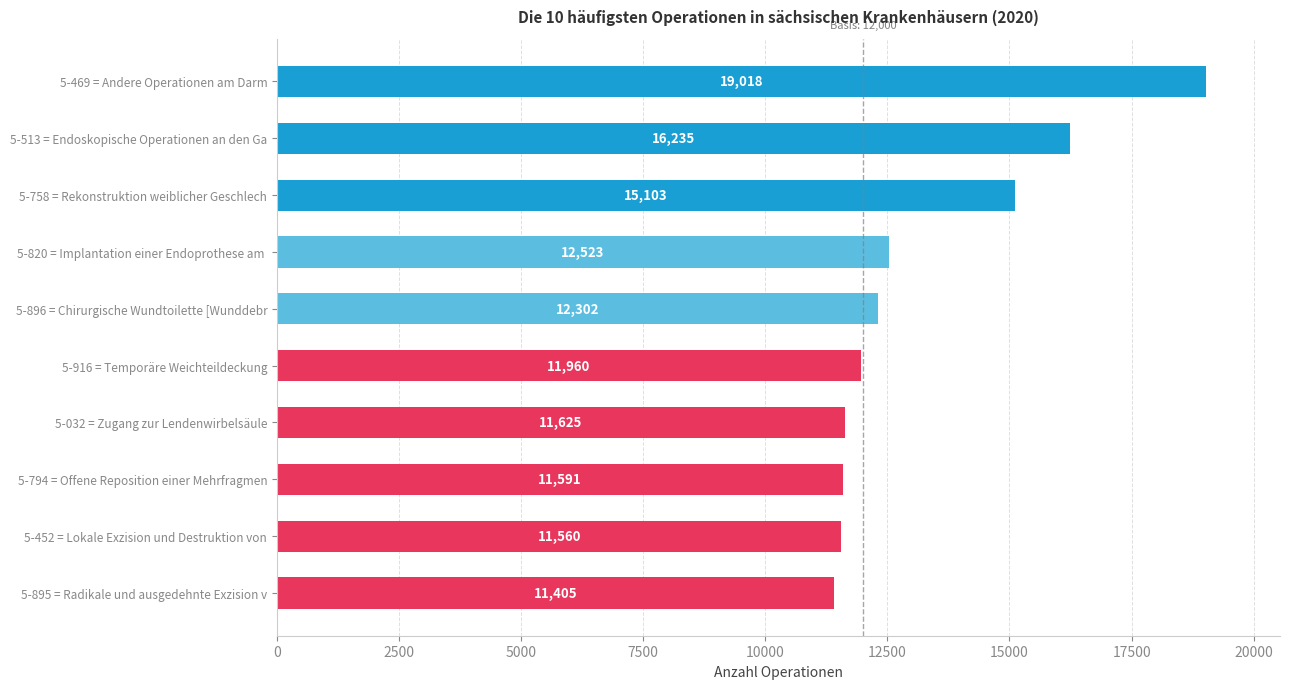

Rank the categories by value from highest to lowest.

5-469 = Andere Operationen am Darm, 5-513 = Endoskopische Operationen an den Ga, 5-758 = Rekonstruktion weiblicher Geschlech, 5-820 = Implantation einer Endoprothese am , 5-896 = Chirurgische Wundtoilette [Wunddebr, 5-916 = Temporäre Weichteildeckung, 5-032 = Zugang zur Lendenwirbelsäule, 5-794 = Offene Reposition einer Mehrfragmen, 5-452 = Lokale Exzision und Destruktion von, 5-895 = Radikale und ausgedehnte Exzision v